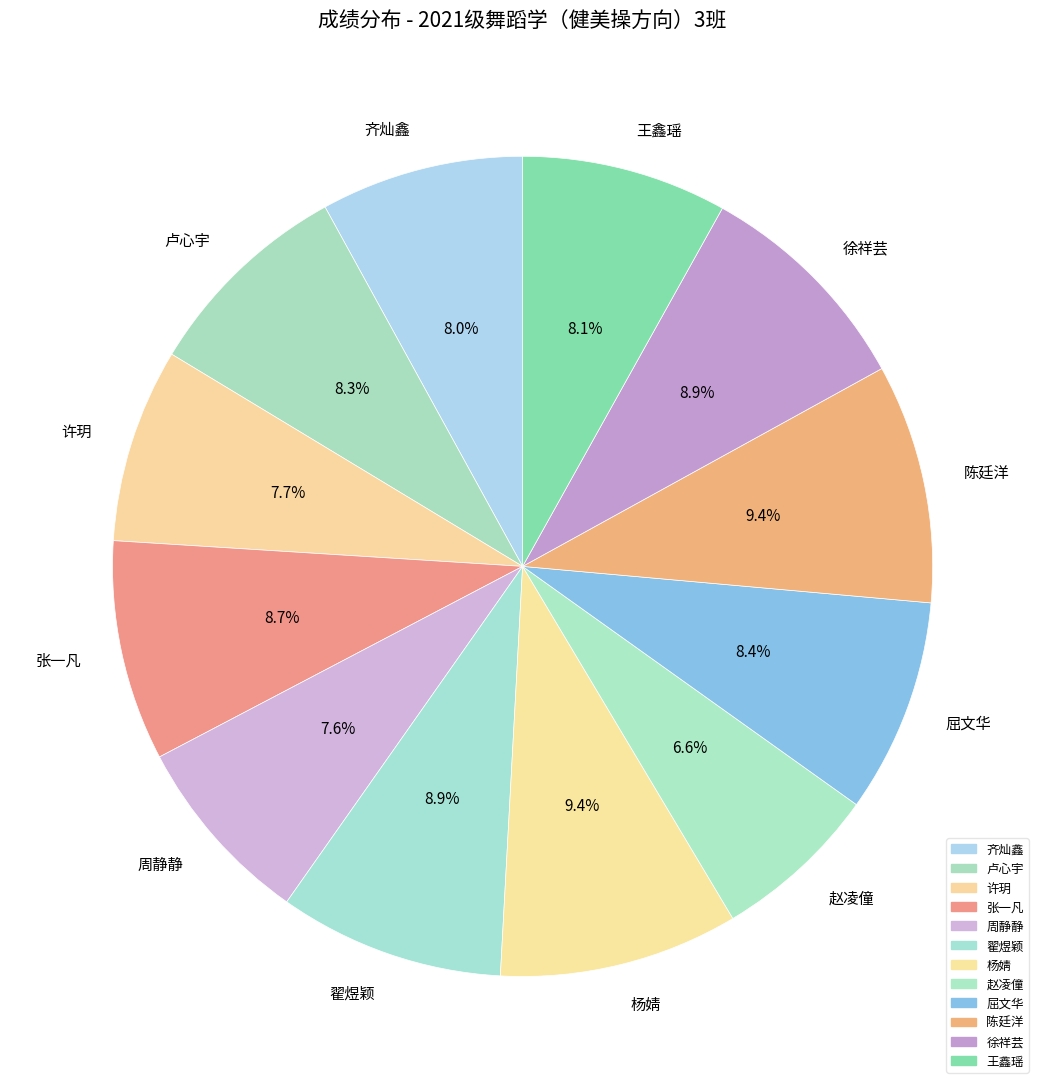

Which slice is the smallest?

赵凌僮